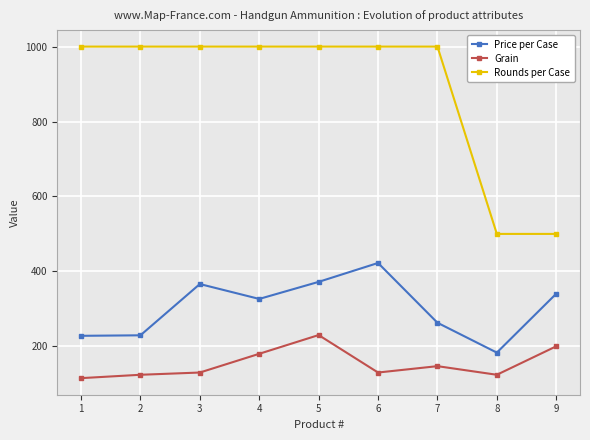

What is the average value of the Rounds per Case series?

888.9